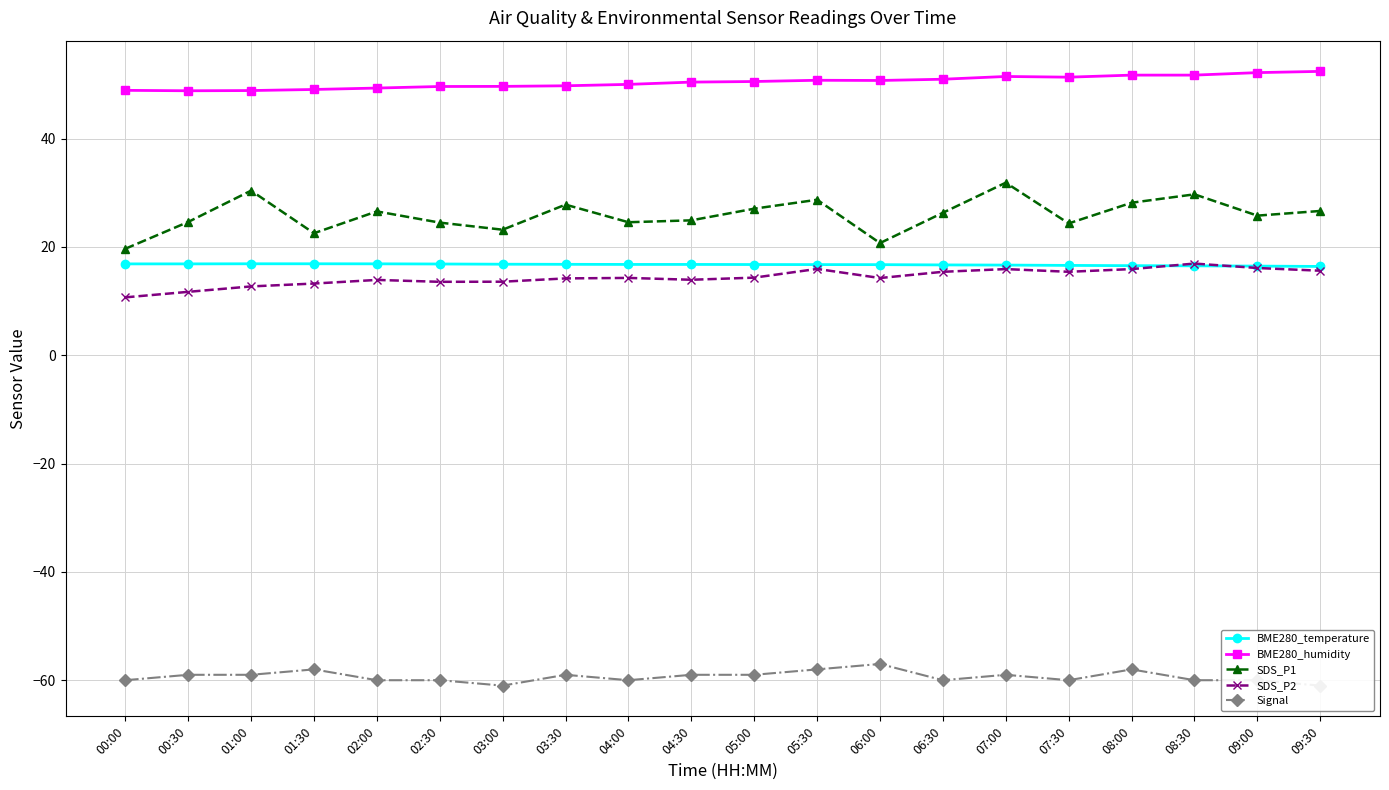

What is the value of the Signal point at the 4th from the left?

-58.0